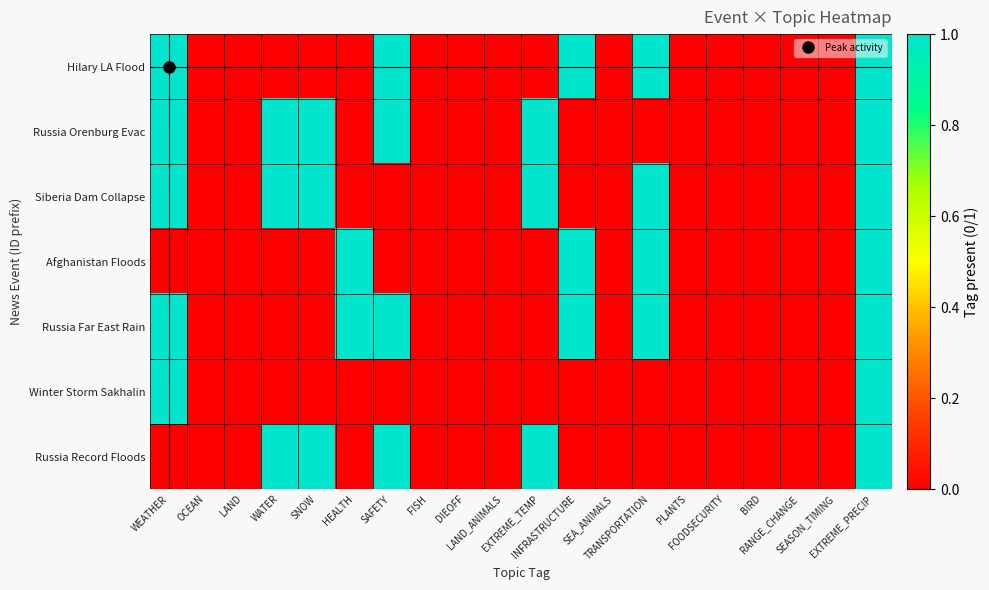

List the series in order of their peak value, lowest first.

Hilary LA Flood, Russia Orenburg Evac, Siberia Dam Collapse, Afghanistan Floods, Russia Far East Rain, Winter Storm Sakhalin, Russia Record Floods